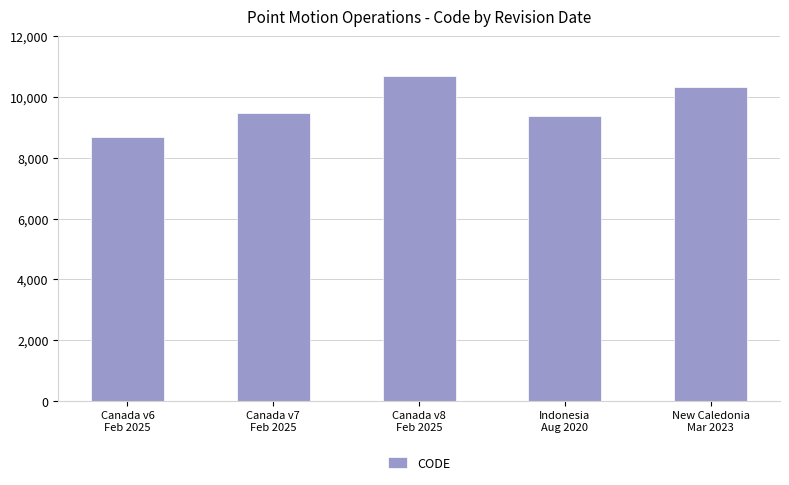

What is the label of the 5th bar from the right?

Canada v6
Feb 2025